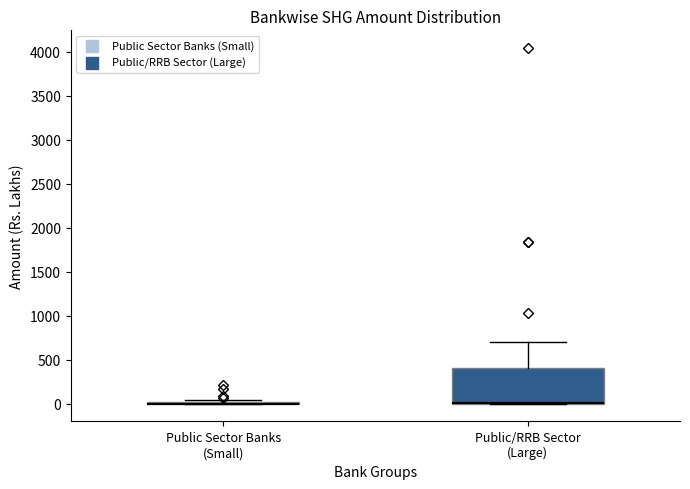

Reading left to right, transcribe this box plot: for each box, give where its median line is, the range the box spans, and where its two whiskers end, as read against the y-axis. The values are not printed on the chart, so give them approximately, as read against the axis.

Public Sector Banks (Small): box collapsed to a line at 0, whiskers 0 to 50
Public/RRB Sector (Large): median 0 (drawn on the box's lower edge), box 0 to 400, whiskers 0 to 700